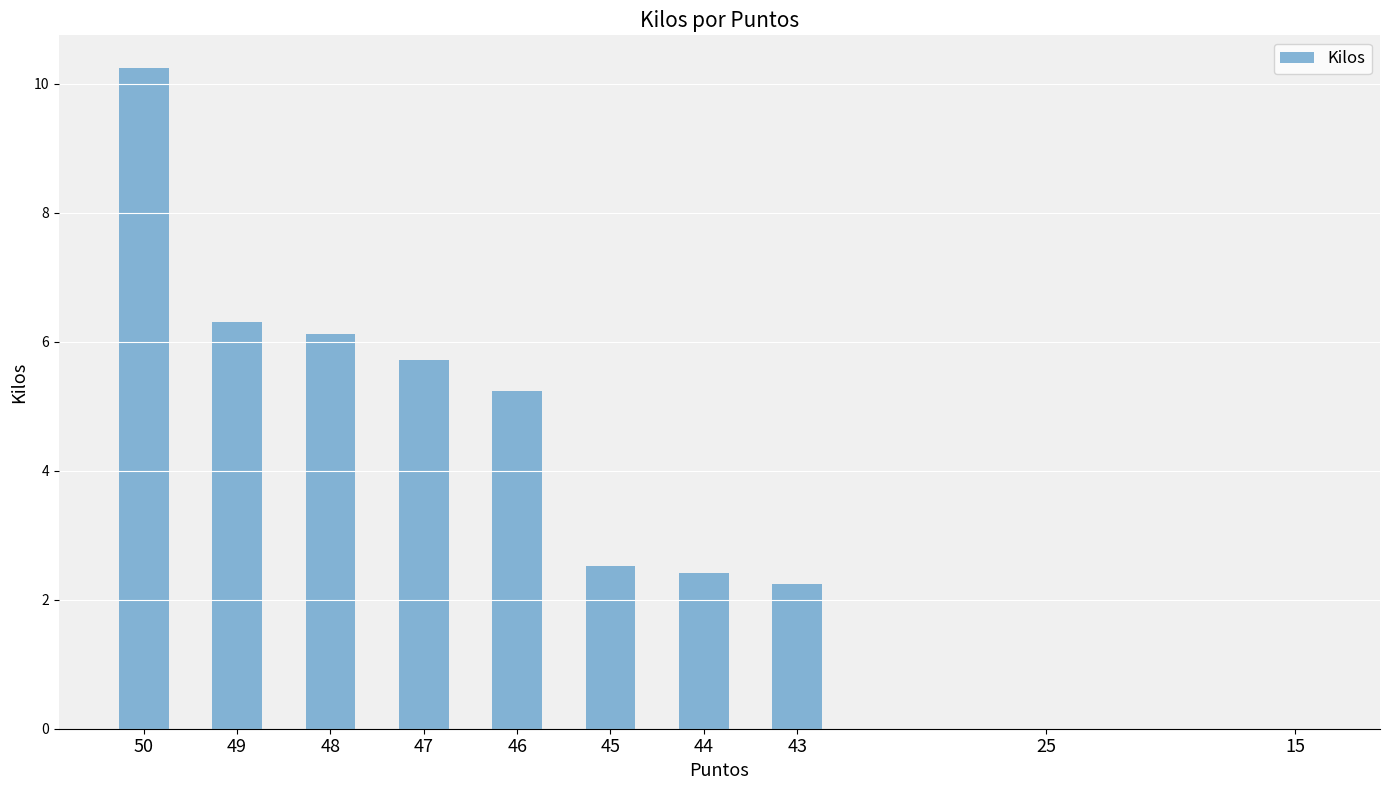

What is the maximum value shown in the chart?

10.2